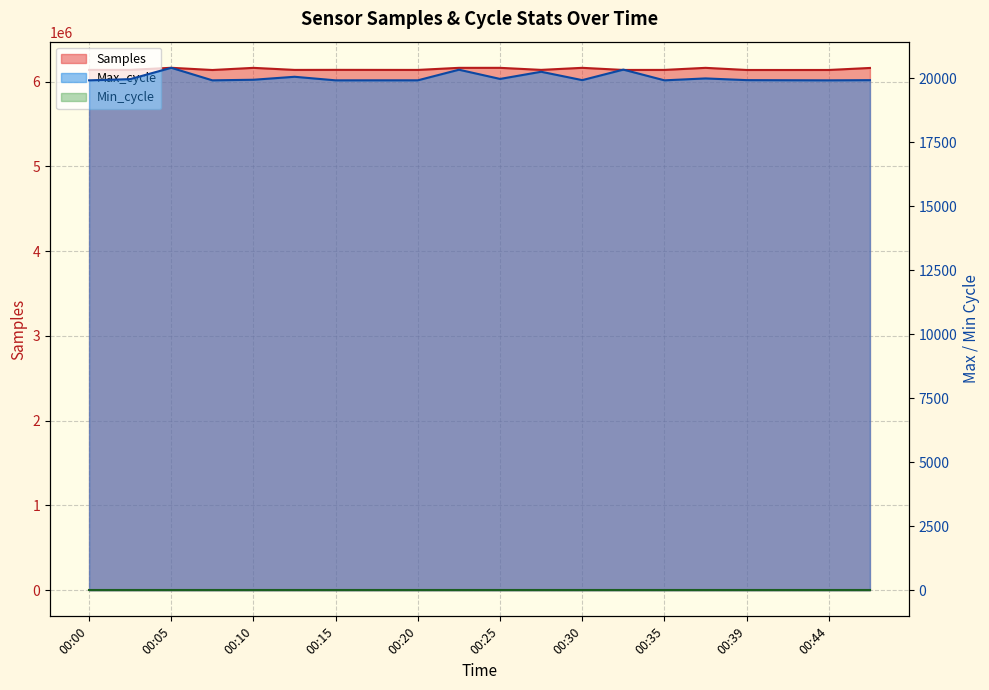

Is it true that Max_cycle equals 4754 at 00:02?

False